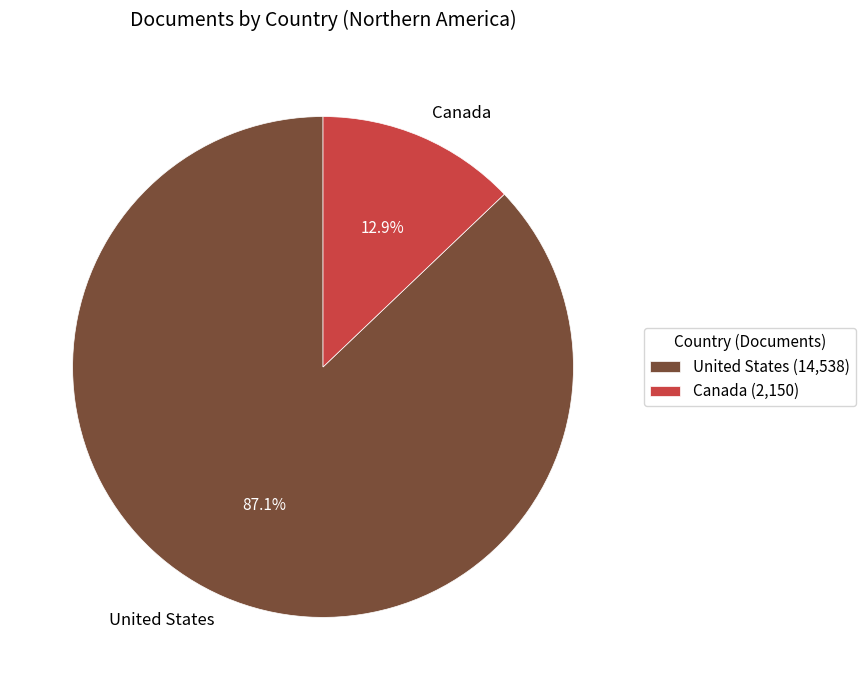

True or false: Canada accounts for 13% of the total.

True